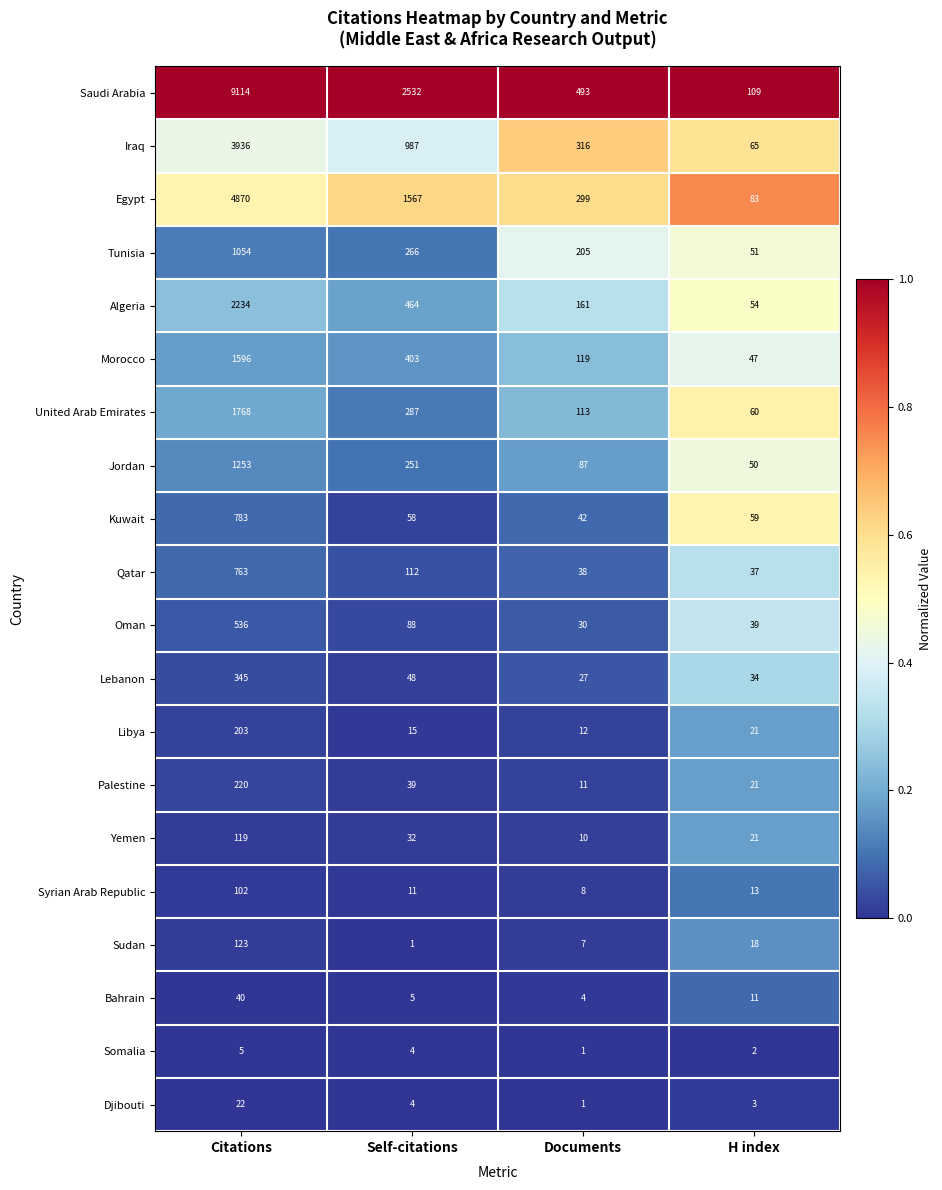

Is it true that Iraq equals 481 at Documents?

False